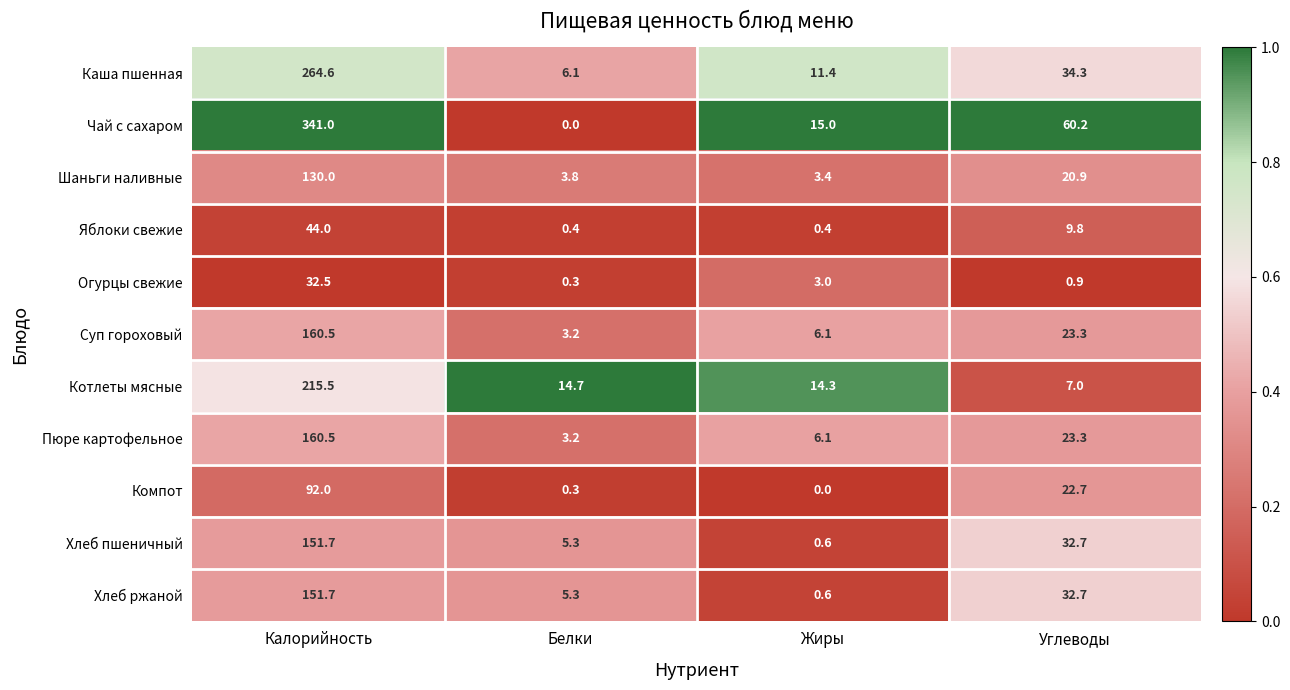

What is the difference between the maximum and minimum values in the Каша пшенная series?

258.5